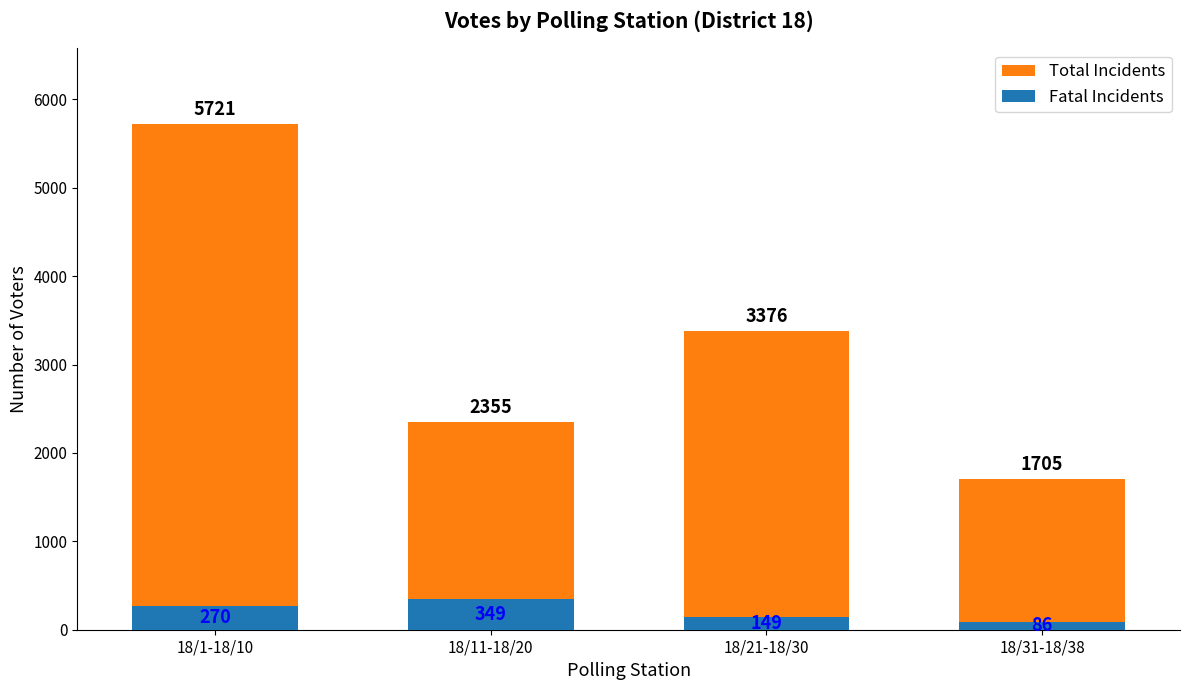

How many Total Incidents values are between 2355 and 5721?

3